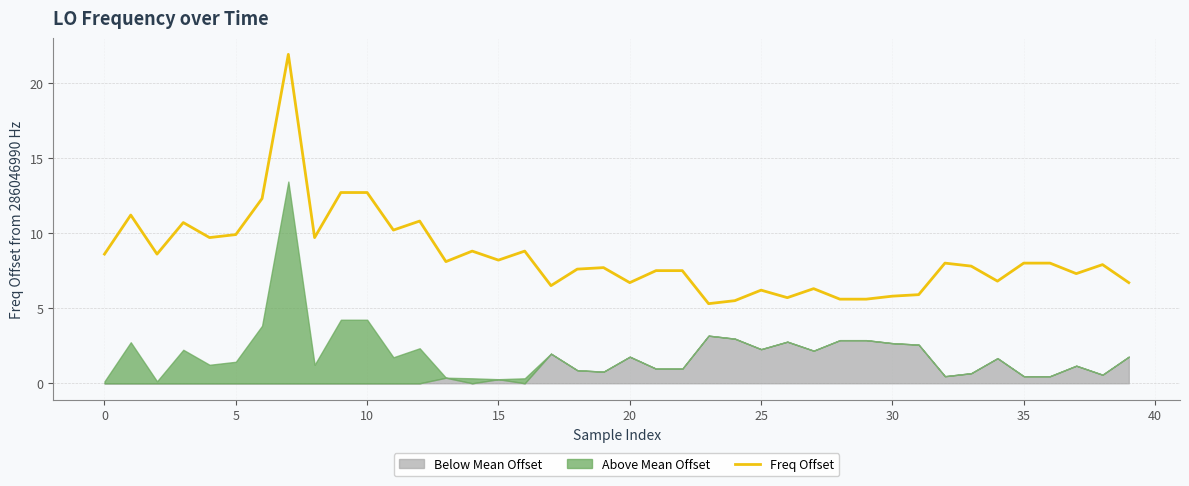

What is the value of the 27th point from the left?

5.7